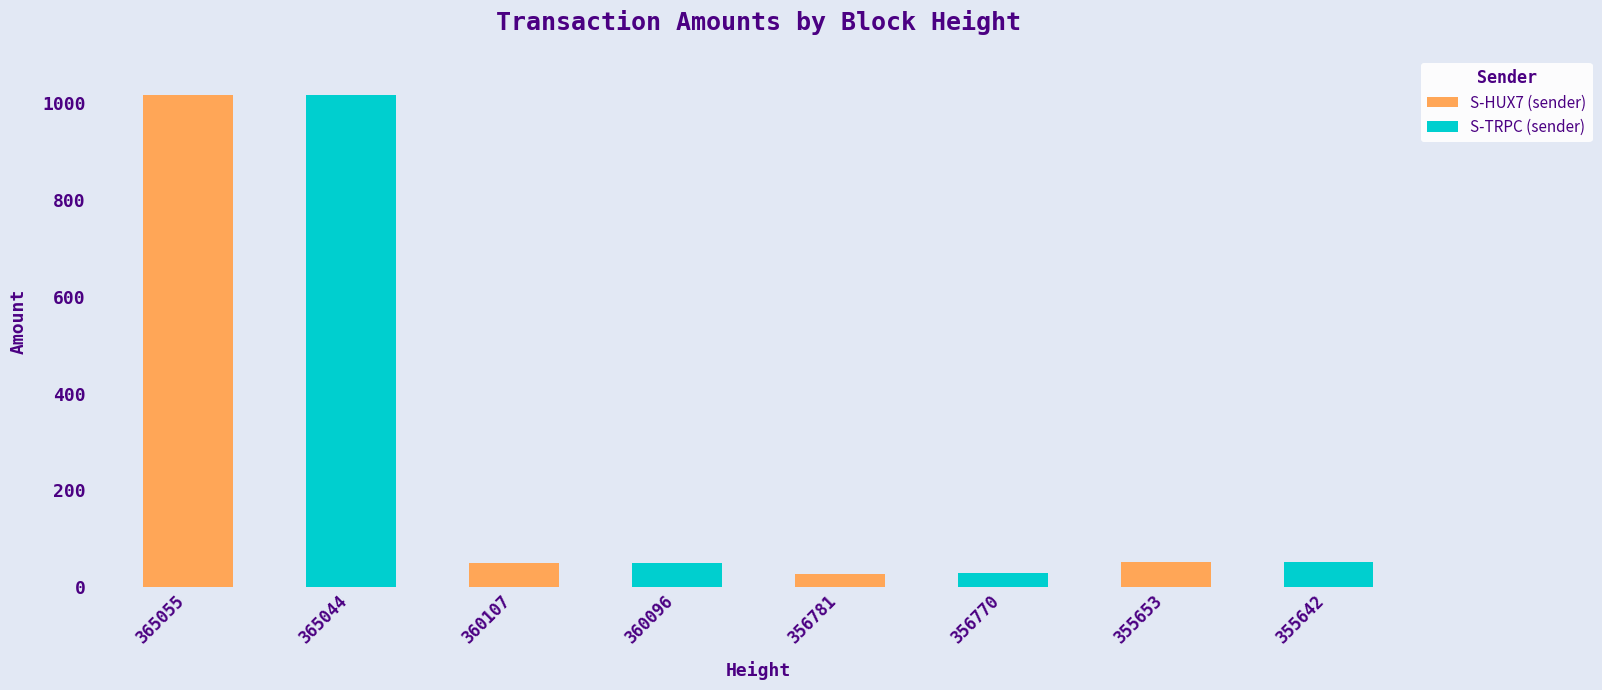

At how many categories does at least one series exceed 196?

2